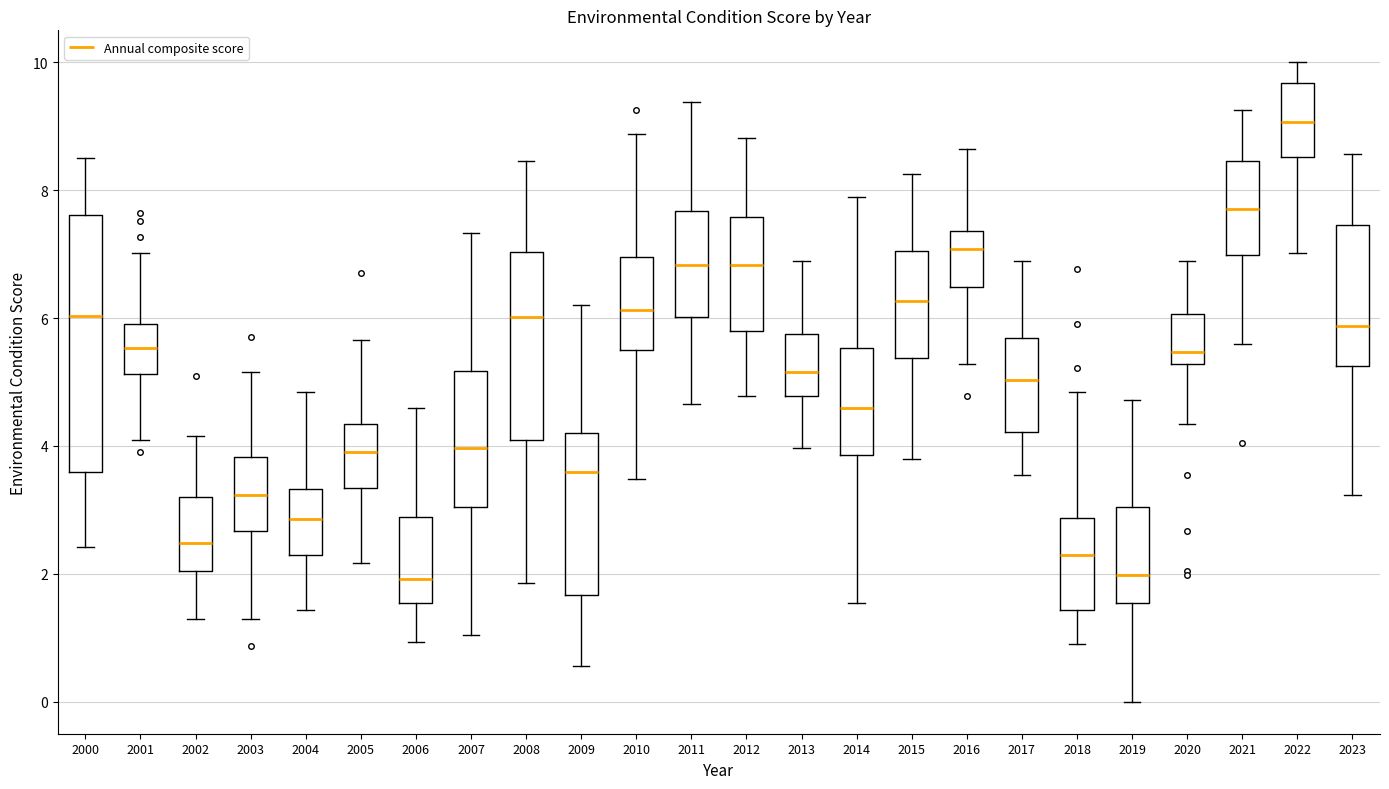

Reading left to right, transcribe this box plot: for each box, give where its median line is, the range the box spans, and where its two whiskers end, as read against the y-axis. The values are not printed on the chart, so give them approximately, as read against the axis.

2000: median 6.0, box 3.6 to 7.6, whiskers 2.4 to 8.6
2001: median 5.6, box 5.2 to 6.0, whiskers 4.2 to 7.0
2002: median 2.4, box 2.0 to 3.2, whiskers 1.4 to 4.2
2003: median 3.2, box 2.6 to 3.8, whiskers 1.4 to 5.2
2004: median 2.8, box 2.4 to 3.4, whiskers 1.4 to 4.8
2005: median 4.0, box 3.4 to 4.4, whiskers 2.2 to 5.6
2006: median 2.0, box 1.6 to 2.8, whiskers 1.0 to 4.6
2007: median 4.0, box 3.0 to 5.2, whiskers 1.0 to 7.4
2008: median 6.0, box 4.0 to 7.0, whiskers 1.8 to 8.4
2009: median 3.6, box 1.6 to 4.2, whiskers 0.6 to 6.2
2010: median 6.2, box 5.4 to 7.0, whiskers 3.4 to 8.8
2011: median 6.8, box 6.0 to 7.6, whiskers 4.6 to 9.4
2012: median 6.8, box 5.8 to 7.6, whiskers 4.8 to 8.8
2013: median 5.2, box 4.8 to 5.8, whiskers 4.0 to 6.8
2014: median 4.6, box 3.8 to 5.6, whiskers 1.6 to 7.8
2015: median 6.2, box 5.4 to 7.0, whiskers 3.8 to 8.2
2016: median 7.0, box 6.4 to 7.4, whiskers 5.2 to 8.6
2017: median 5.0, box 4.2 to 5.6, whiskers 3.6 to 6.8
2018: median 2.4, box 1.4 to 2.8, whiskers 1.0 to 4.8
2019: median 2.0, box 1.6 to 3.0, whiskers 0.0 to 4.8
2020: median 5.4, box 5.2 to 6.0, whiskers 4.4 to 7.0
2021: median 7.8, box 7.0 to 8.4, whiskers 5.6 to 9.2
2022: median 9.0, box 8.6 to 9.6, whiskers 7.0 to 10.0
2023: median 5.8, box 5.2 to 7.4, whiskers 3.2 to 8.6